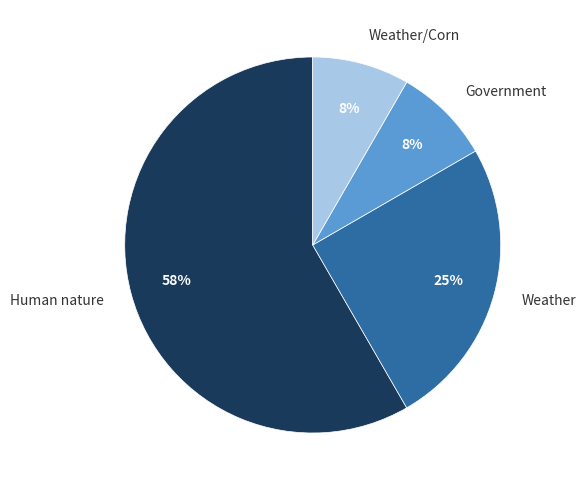

What is the ratio of the value at Weather to the value at Human nature?

0.4